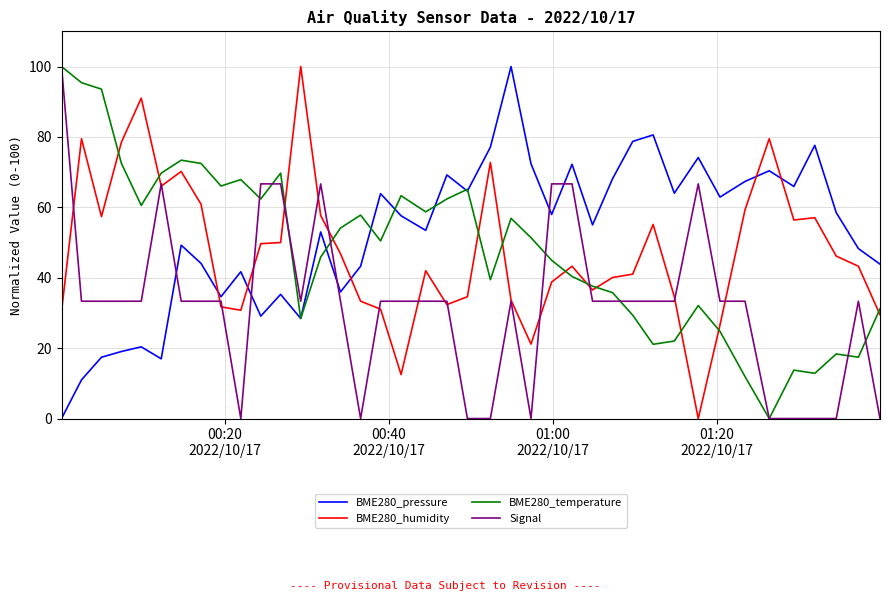

True or false: Signal and BME280_pressure cross at least once.

True